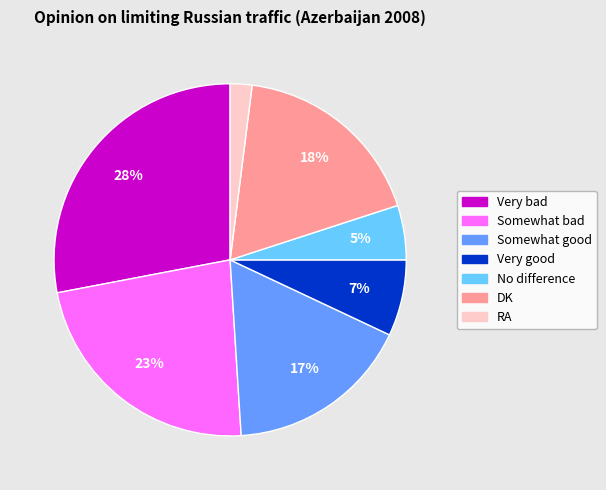

Rank the categories by value from highest to lowest.

Very bad, Somewhat bad, DK, Somewhat good, Very good, No difference, RA